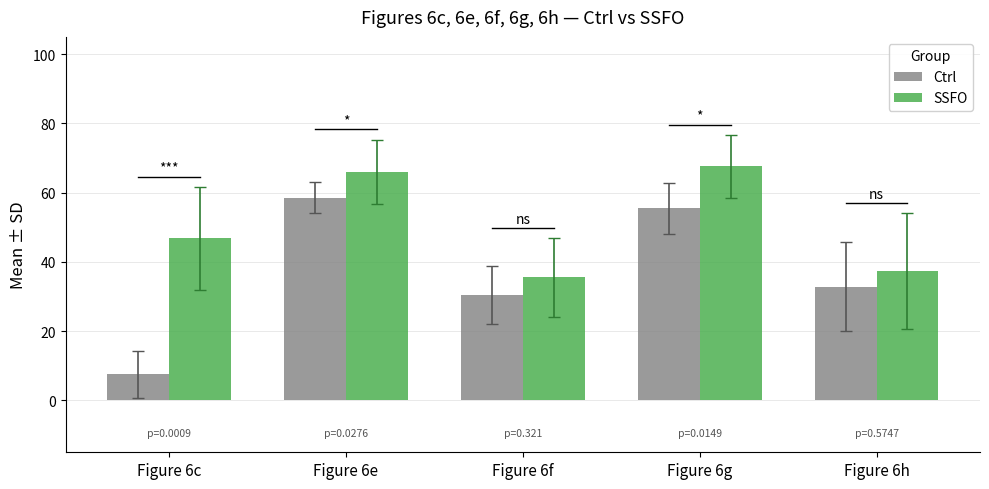

Where is SSFO nearest to the value 51?

Figure 6c